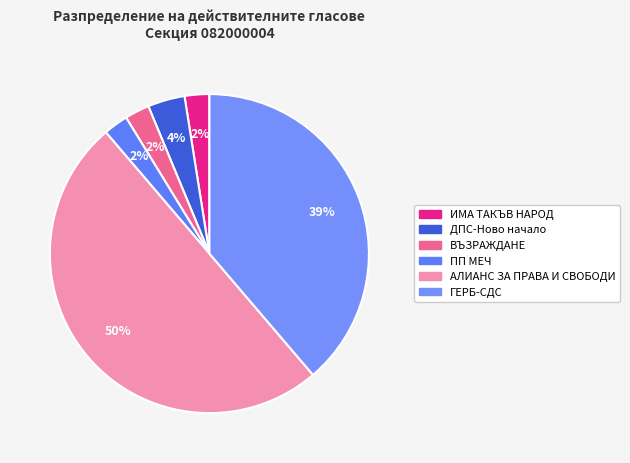

True or false: ПП МЕЧ accounts for 2% of the total.

True